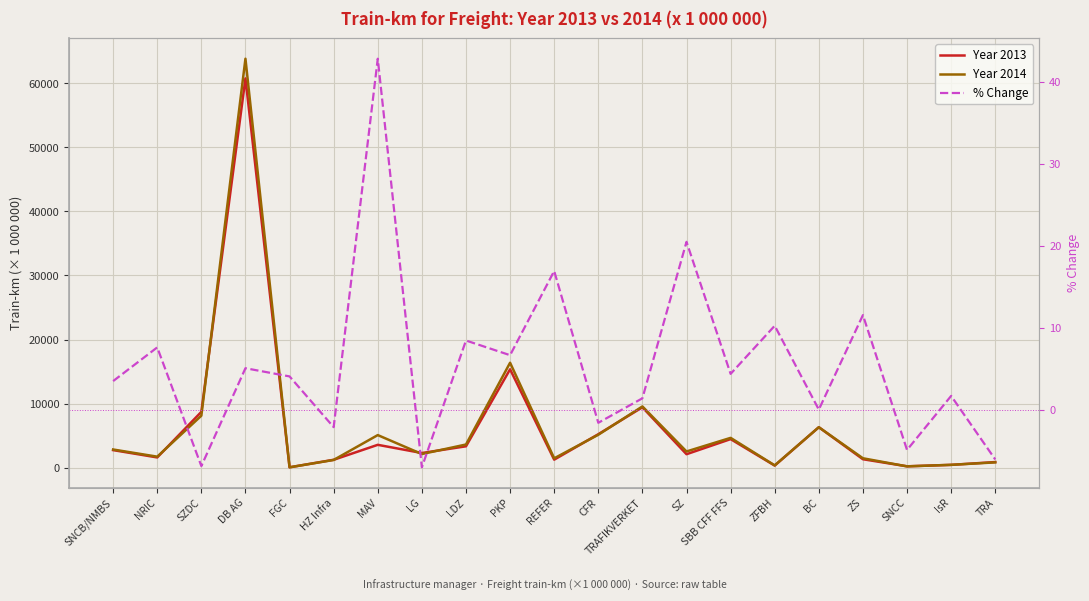

Where is the first local minimum for Year 2013?

NRIC